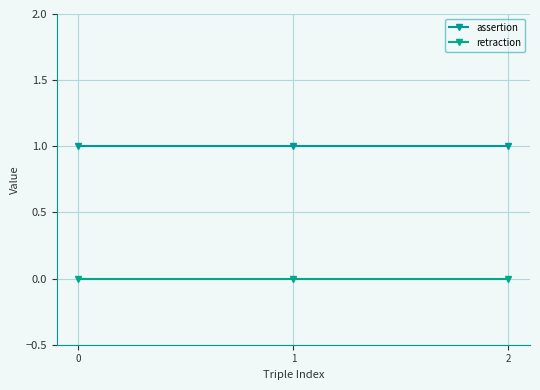

List the series in order of their peak value, highest first.

assertion, retraction